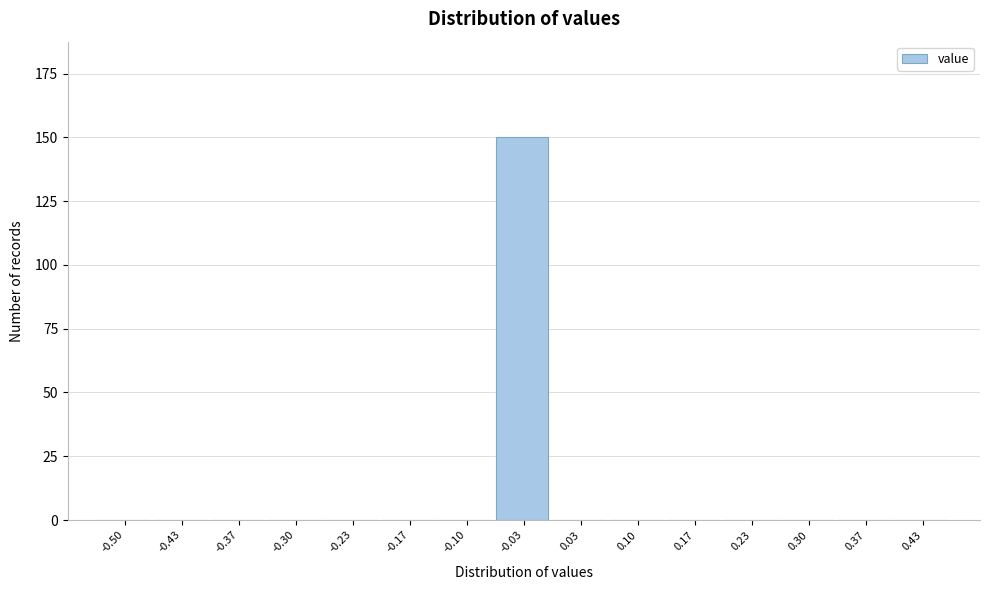

Reading left to right, what are all the values shown in this chart?

-0.50=0	-0.43=0	-0.37=0	-0.30=0	-0.23=0	-0.17=0	-0.10=0	-0.03=150	0.03=0	0.10=0	0.17=0	0.23=0	0.30=0	0.37=0	0.43=0